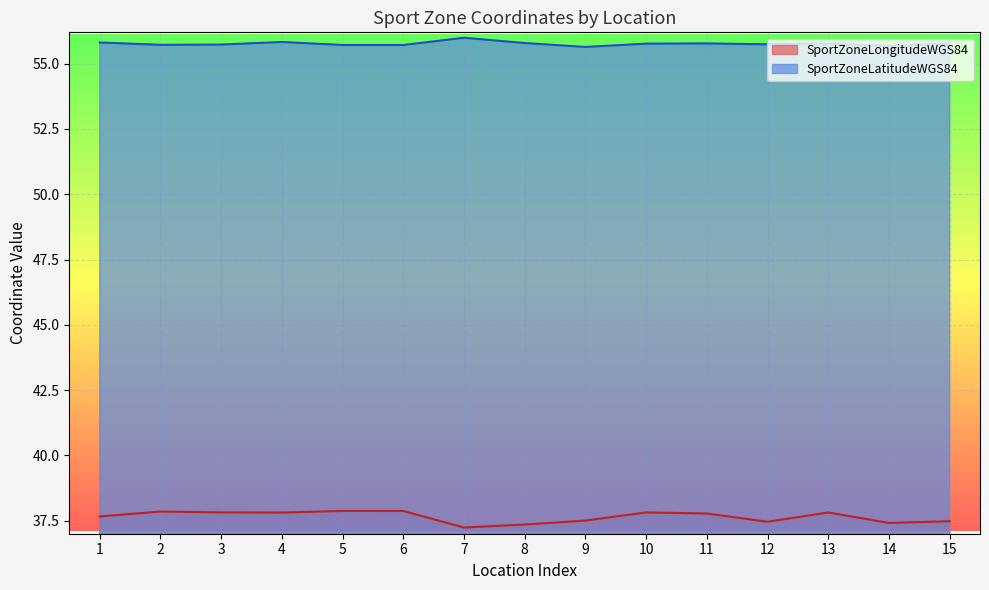

How many lines are shown in the chart?

2